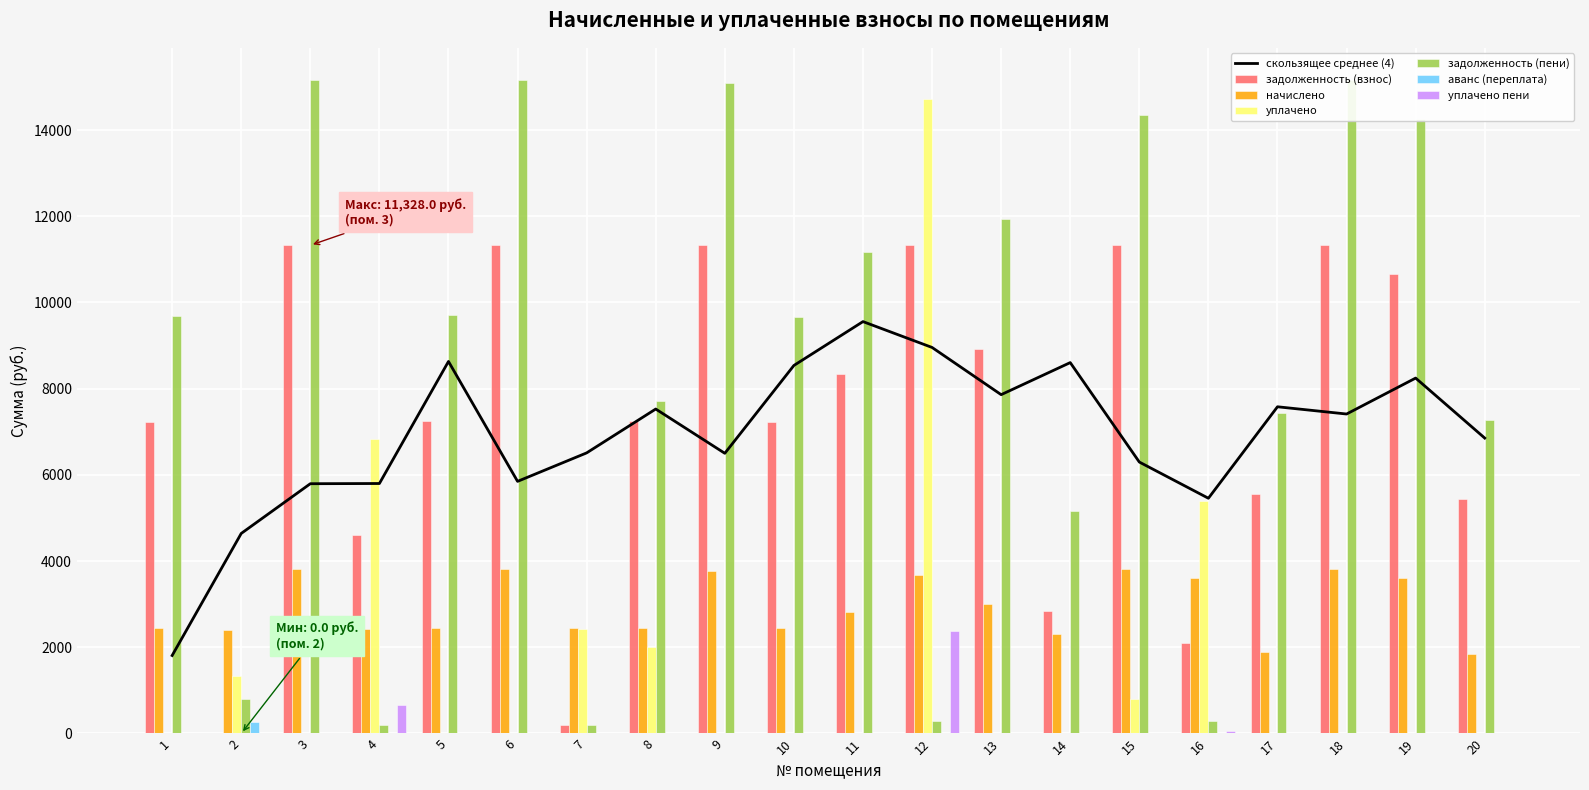

What is the value of the задолженность (пени) bar at the 9th from the left?

15099.8